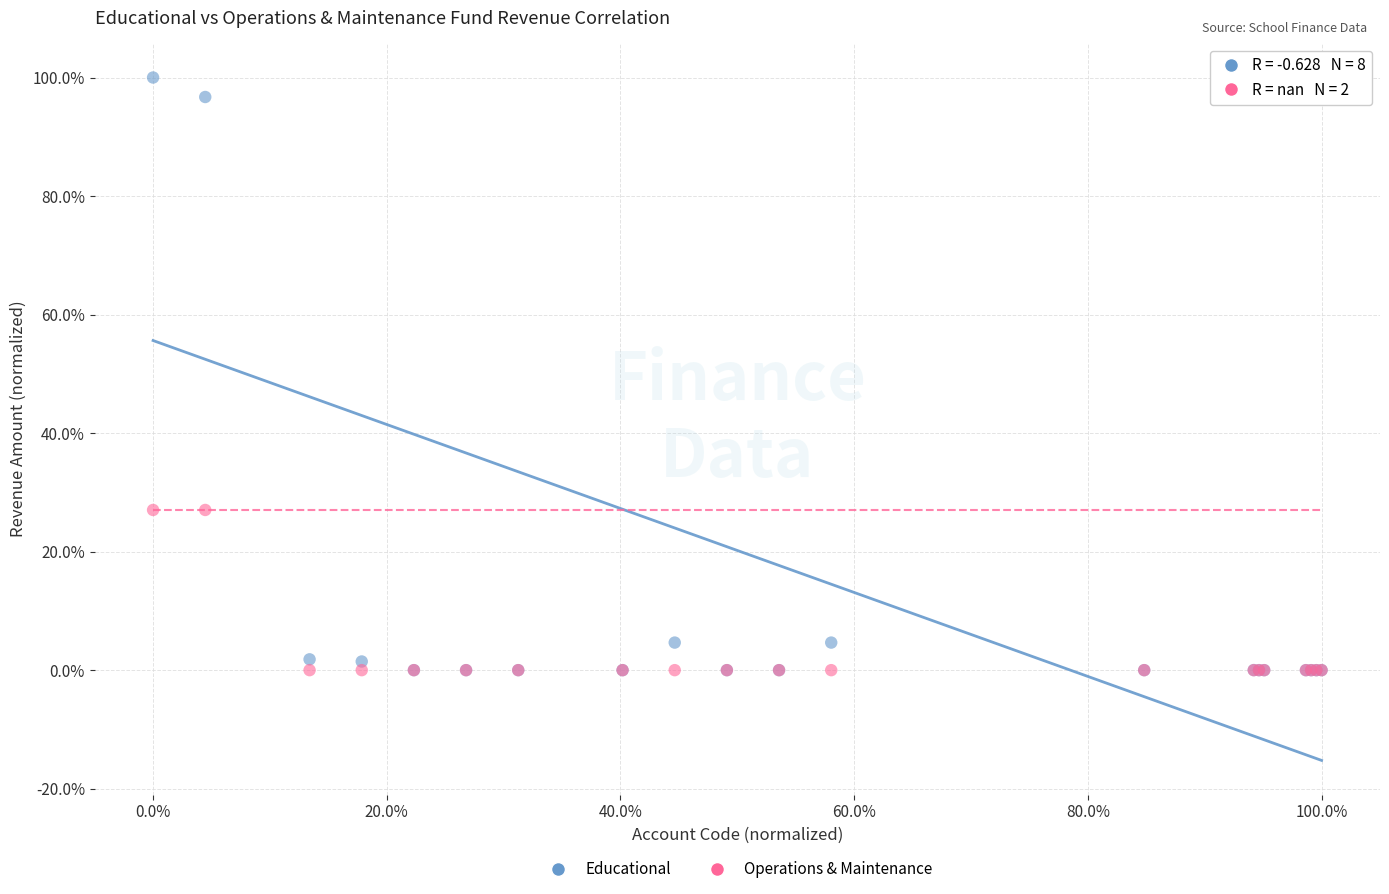

Which series has the largest Y range (max minus min)?

Educational